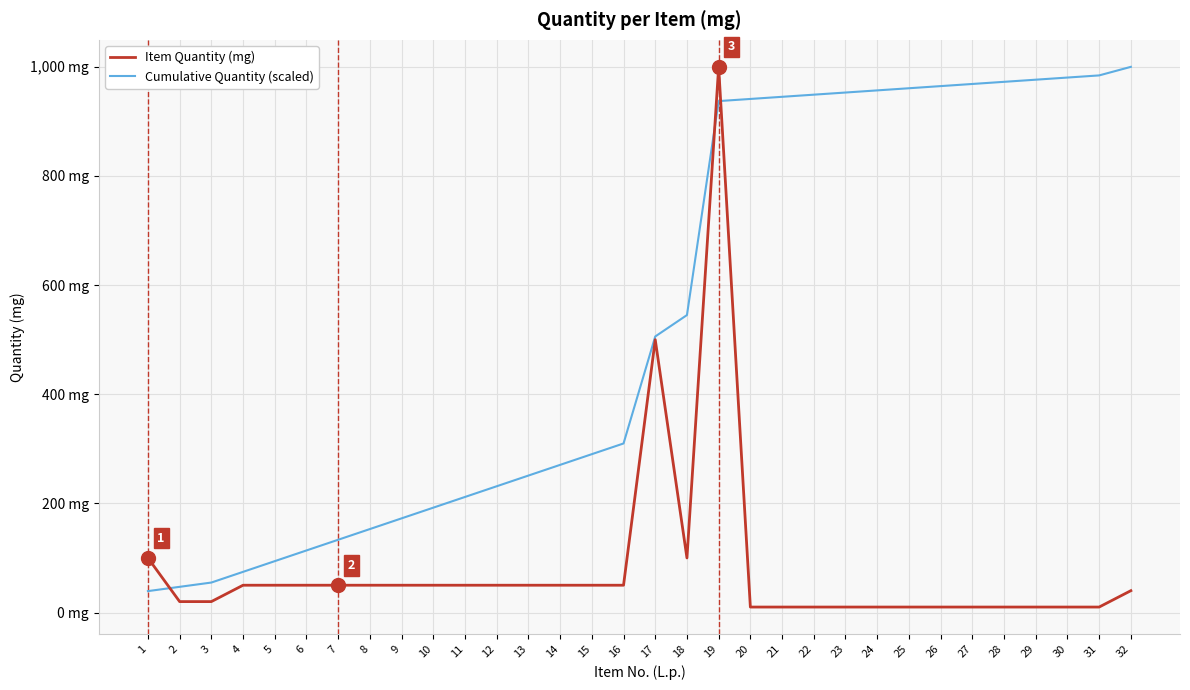

What is the smallest value displayed?

10.0